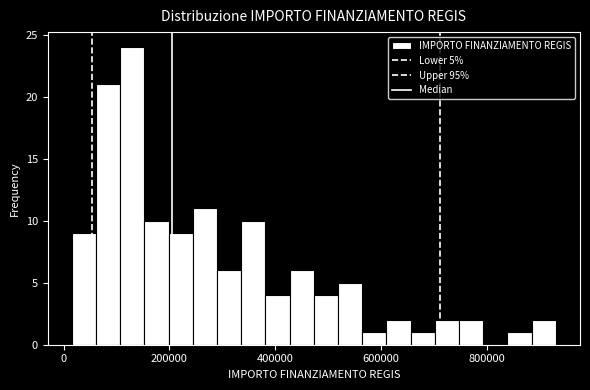

Around what value on the x-axis is the tallest bar? Give the approximate position of its centre, as read against the axis.

120000